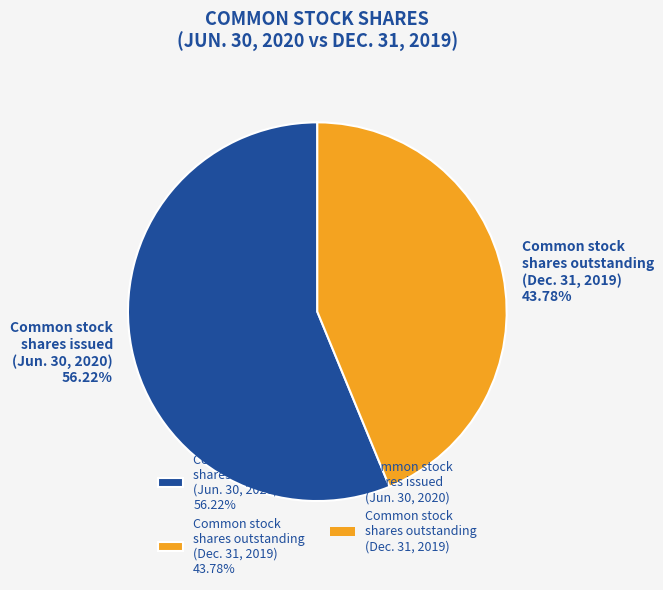

To the nearest percent, what is the difference between the largest and smallest slice percentages?

12%